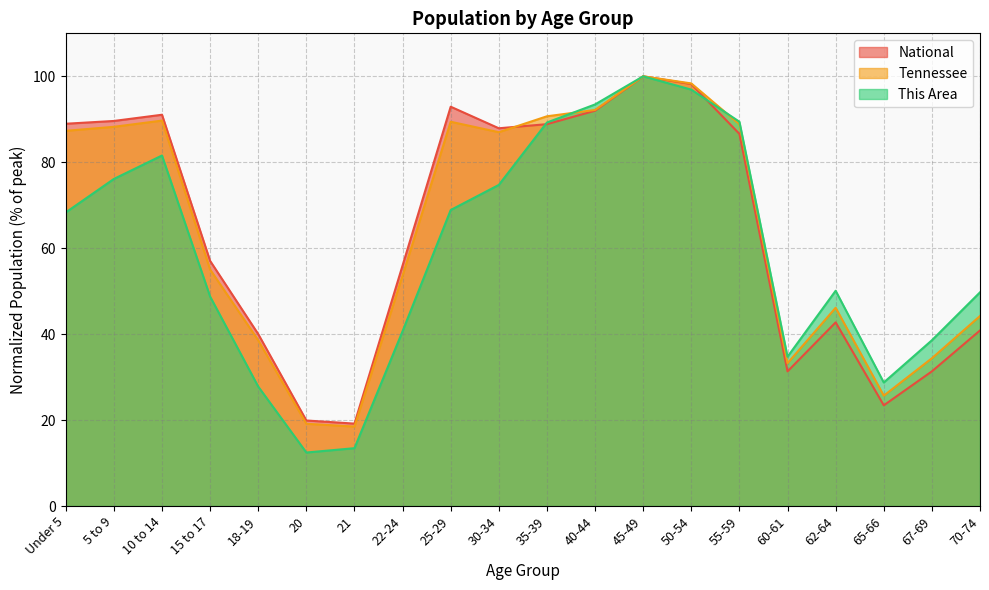

Reading right to left, extract all data points from this chart.

This Area: 70-74=49.7	67-69=38.6	65-66=28.7	62-64=50.1	60-61=34.7	55-59=89.4	50-54=96.9	45-49=100.0	40-44=93.5	35-39=89.2	30-34=74.7	25-29=68.9	22-24=40.7	21=13.5	20=12.4	18-19=27.8	15 to 17=48.7	10 to 14=81.6	5 to 9=76.1	Under 5=68.3
Tennessee: 70-74=44.2	67-69=34.4	65-66=25.7	62-64=46.1	60-61=33.2	55-59=88.8	50-54=98.3	45-49=100.0	40-44=92.2	35-39=90.7	30-34=87.0	25-29=89.4	22-24=53.6	21=18.5	20=19.1	18-19=38.6	15 to 17=55.0	10 to 14=89.7	5 to 9=88.2	Under 5=87.3
National: 70-74=40.9	67-69=31.3	65-66=23.4	62-64=42.7	60-61=31.3	55-59=86.6	50-54=98.2	45-49=100.0	40-44=92.0	35-39=88.9	30-34=87.9	25-29=92.9	22-24=56.0	21=19.2	20=19.9	18-19=40.0	15 to 17=57.0	10 to 14=91.1	5 to 9=89.6	Under 5=89.0